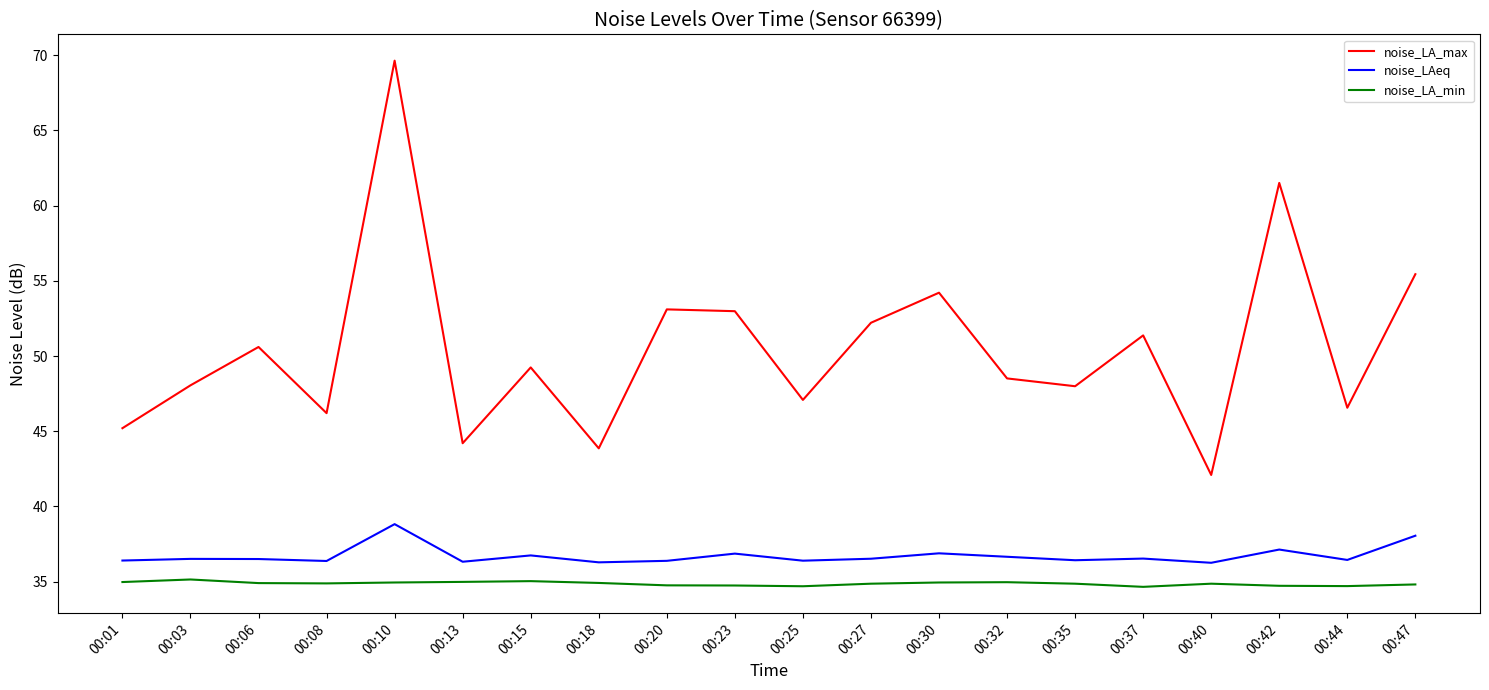

What is the difference between the maximum and minimum values in the noise_LAeq series?

2.6